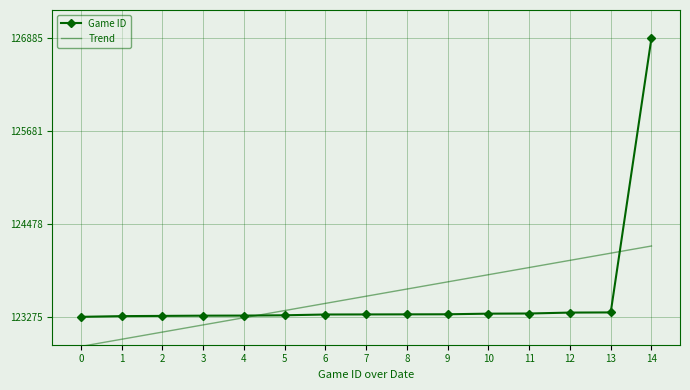

Rank the series by their maximum value, from highest to lowest.

Game ID, Trend